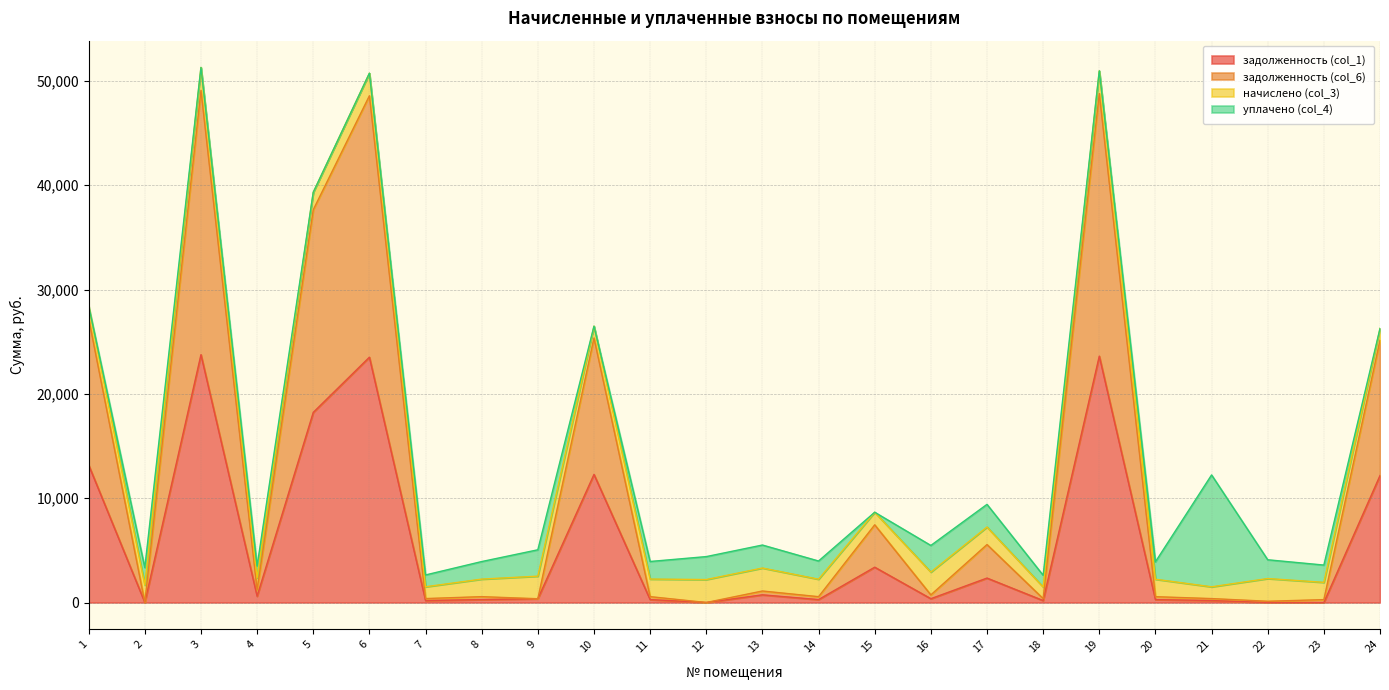

How many interior local peaks does the задолженность (col_1) series have?

7